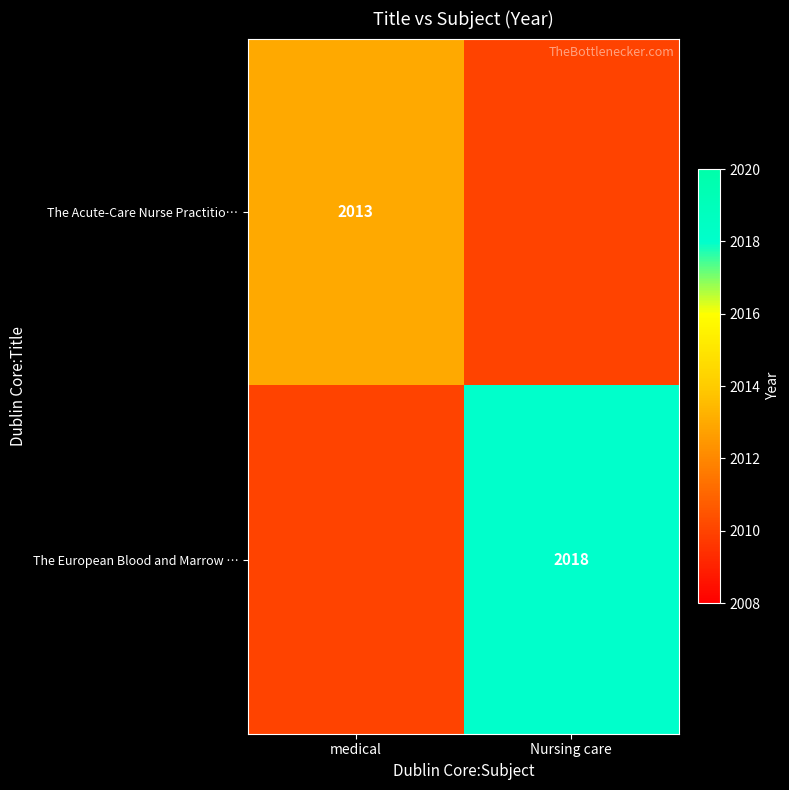

Which label corresponds to the smallest value in the chart?

Nursing care